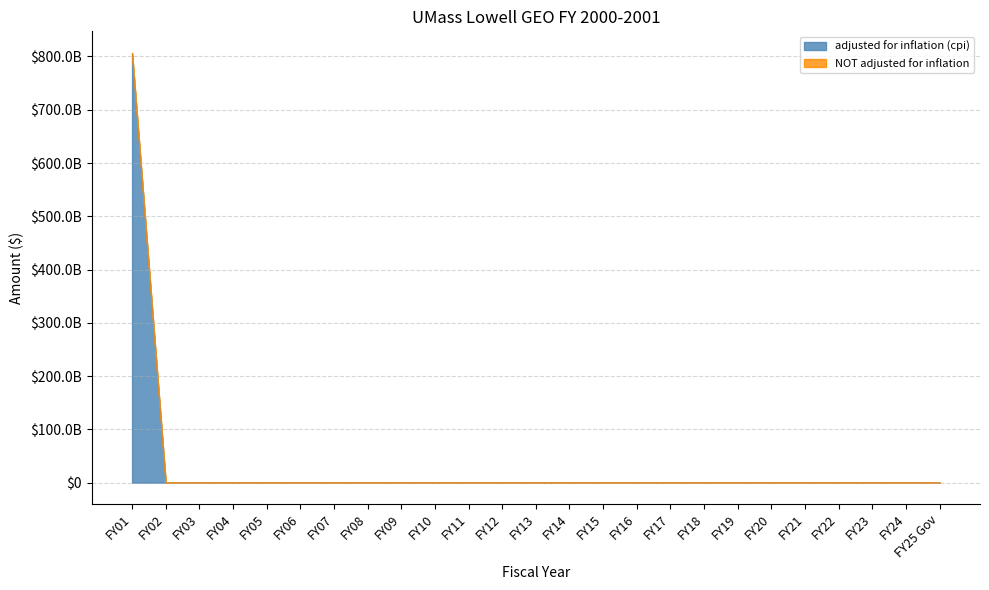

Count the number of categories in the chart.

25